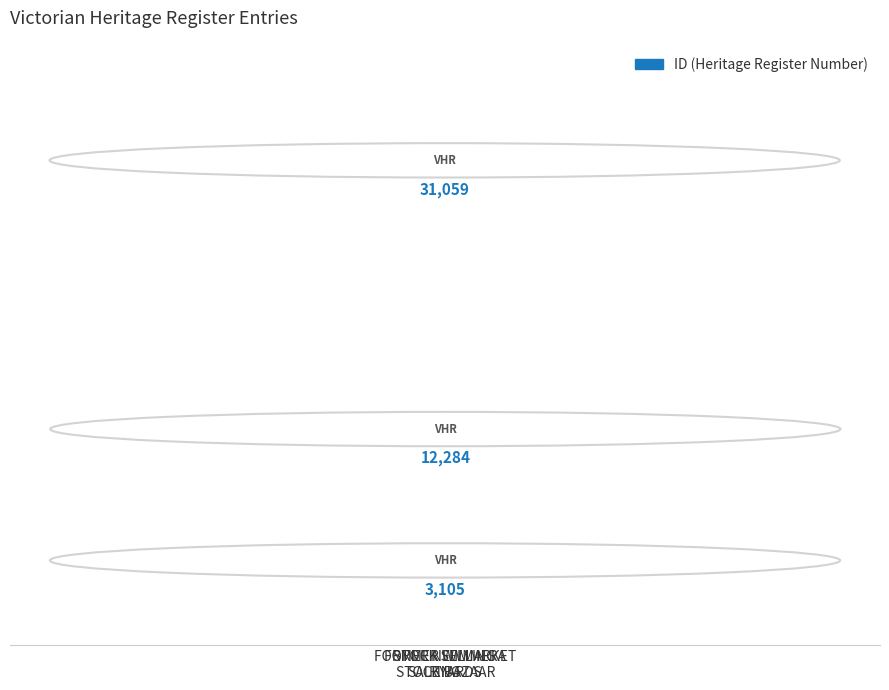

What is the average value?

15483